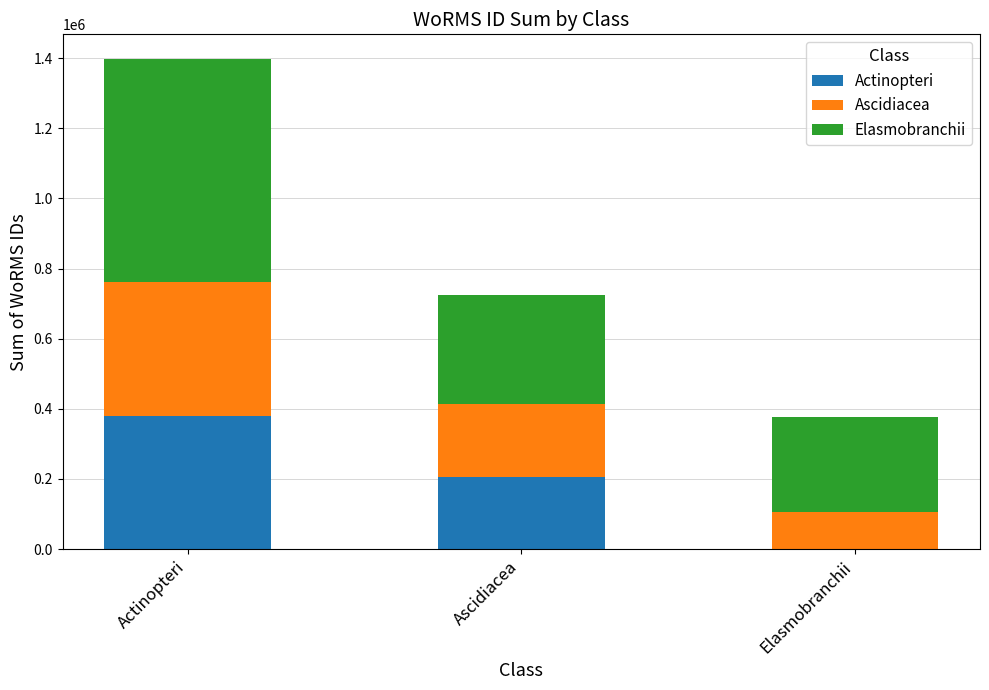

At which category is the sum across all series the highest?

Actinopteri